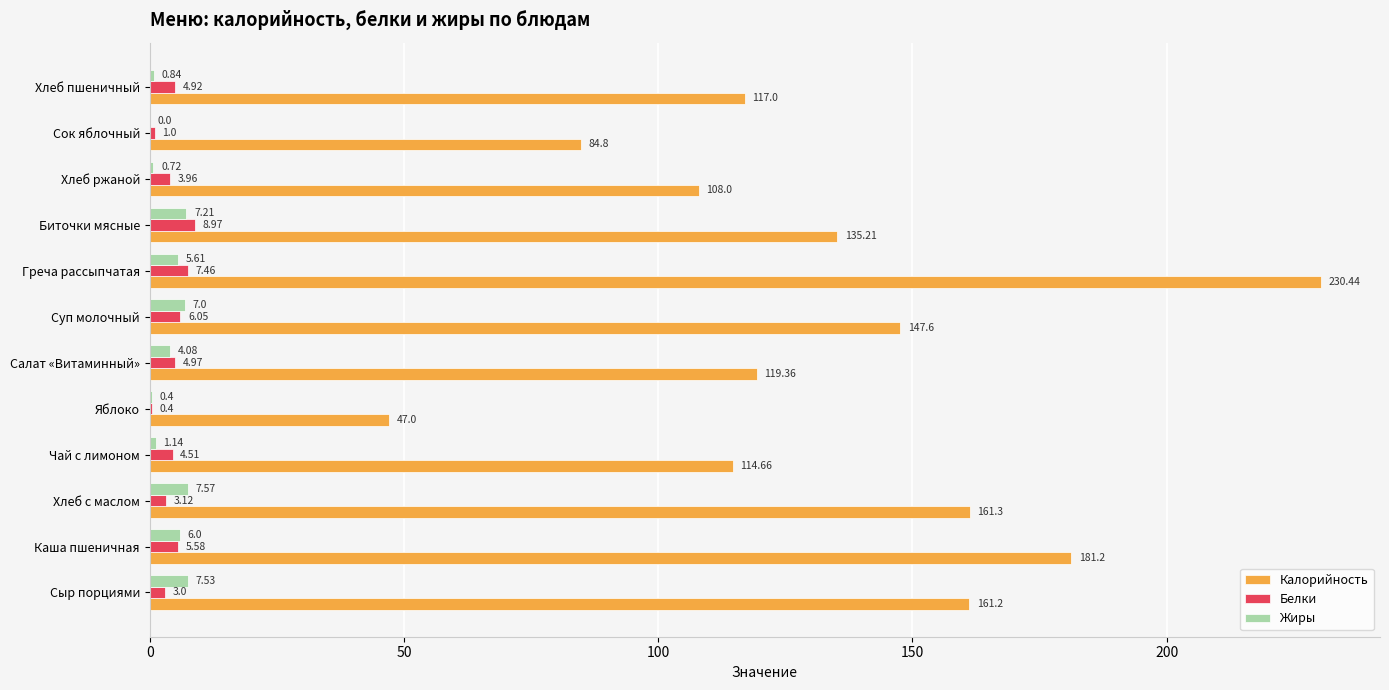

At which category is the sum across all series the highest?

Греча рассыпчатая